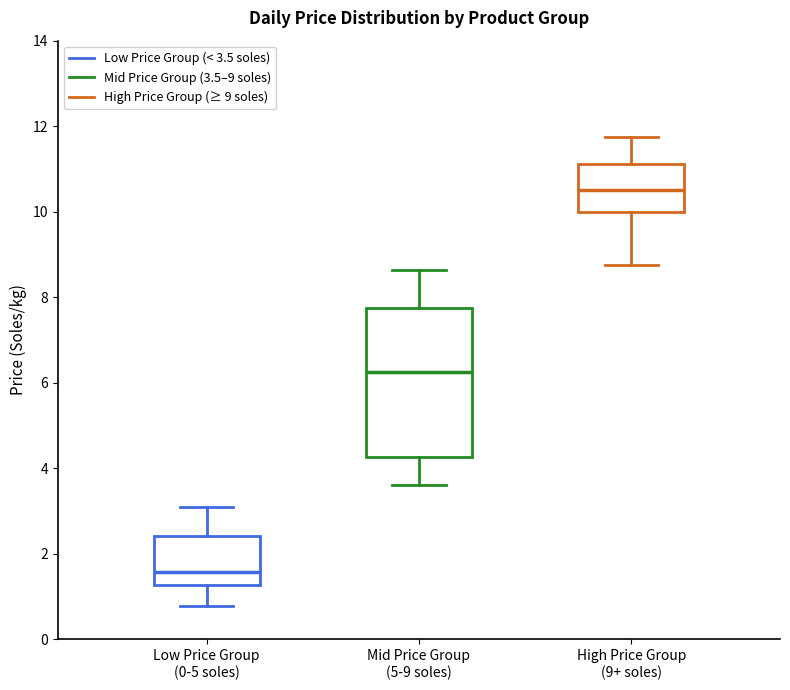

Reading left to right, read every box against the y-axis: the position of its median line, the range the box covers, and the ends of its whiskers. The values are not printed on the chart, so give them approximately, as read against the axis.

Low Price Group (0-5 soles): median 1.6, box 1.2 to 2.4, whiskers 0.8 to 3.2
Mid Price Group (5-9 soles): median 6.2, box 4.2 to 7.8, whiskers 3.6 to 8.6
High Price Group (9+ soles): median 10.6, box 10.0 to 11.2, whiskers 8.8 to 11.8